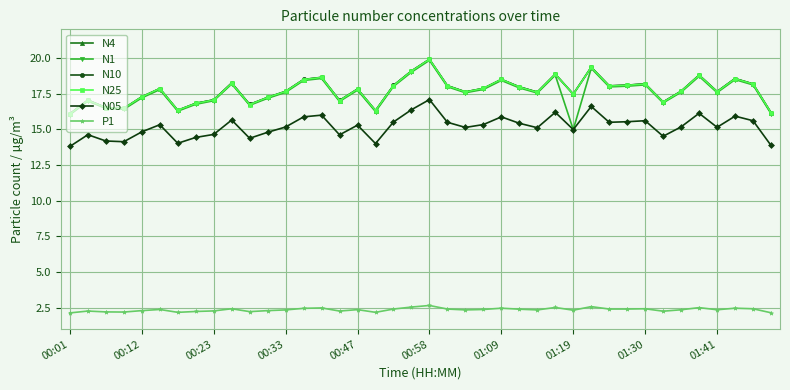

What is the value of the N10 point at the 4th from the left?

16.5